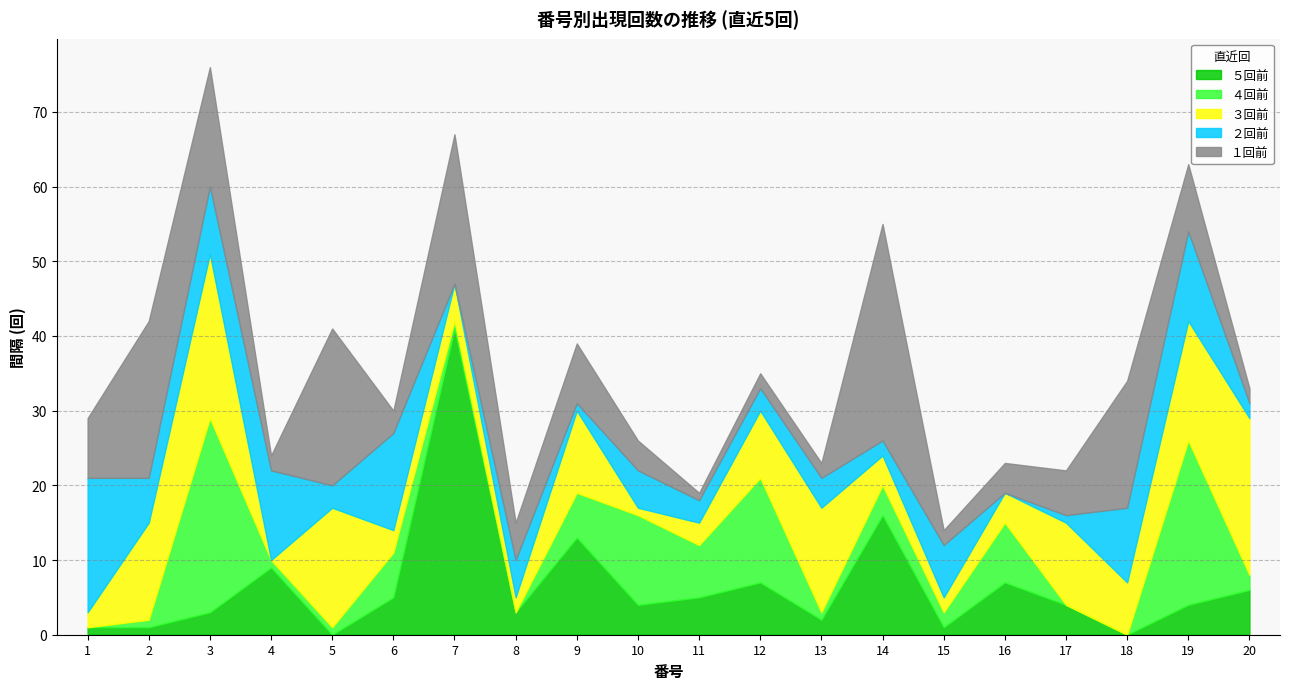

Which series changed the most between 9 and 10?

３回前